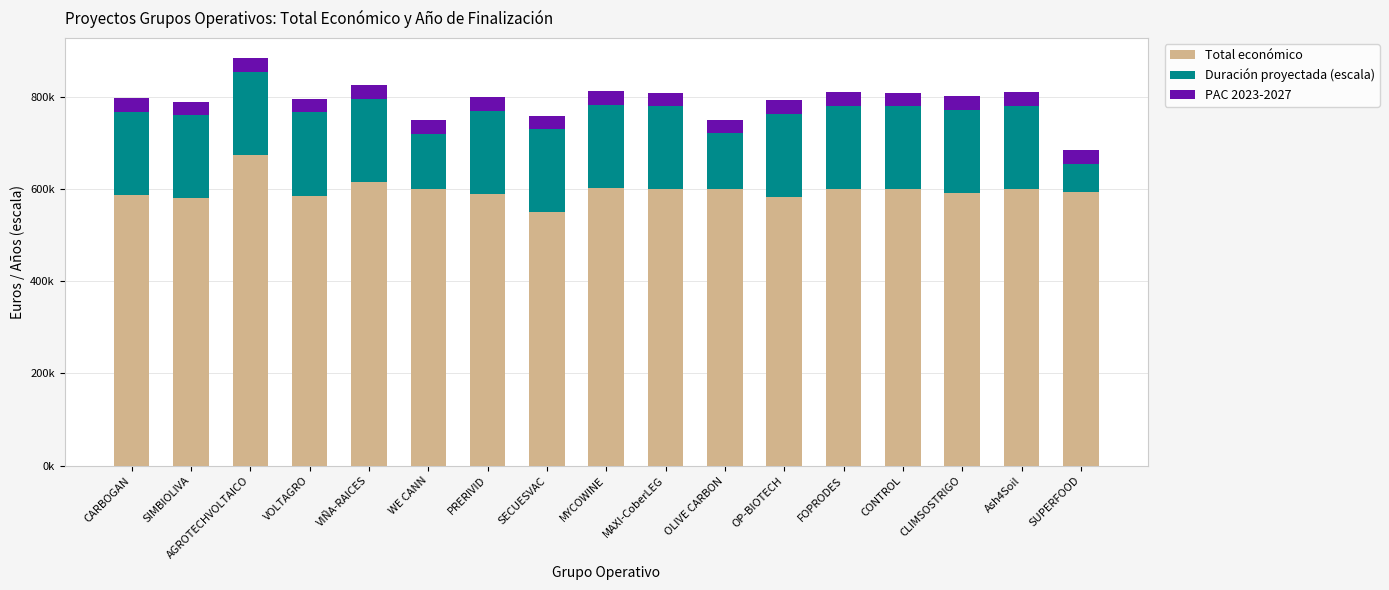

At which category is the sum across all series the highest?

AGROTECHVOLTAICO